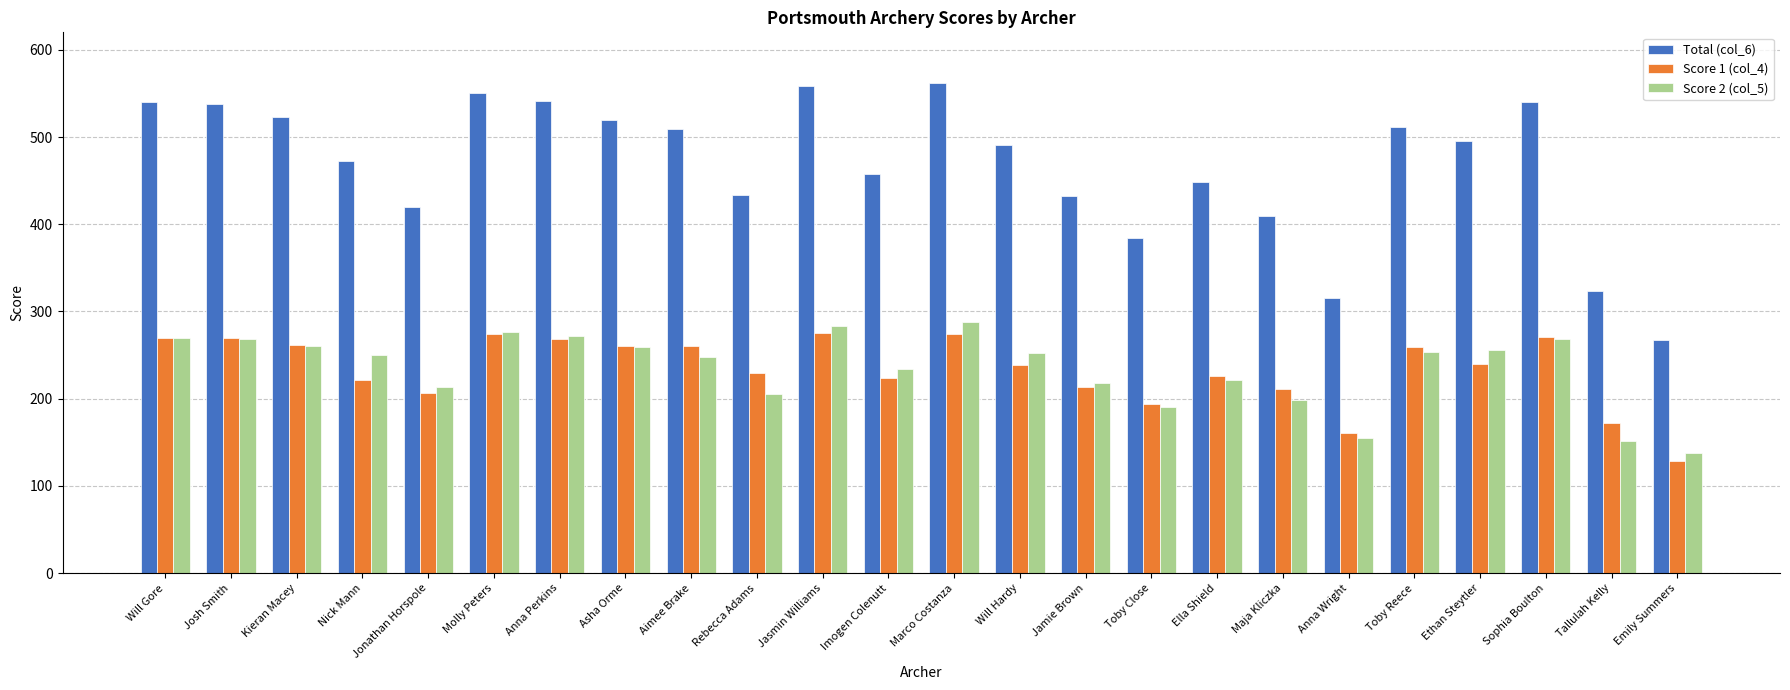

Between Jonathan Horspole and Jamie Brown, which series saw the biggest shift?

Total (col_6)